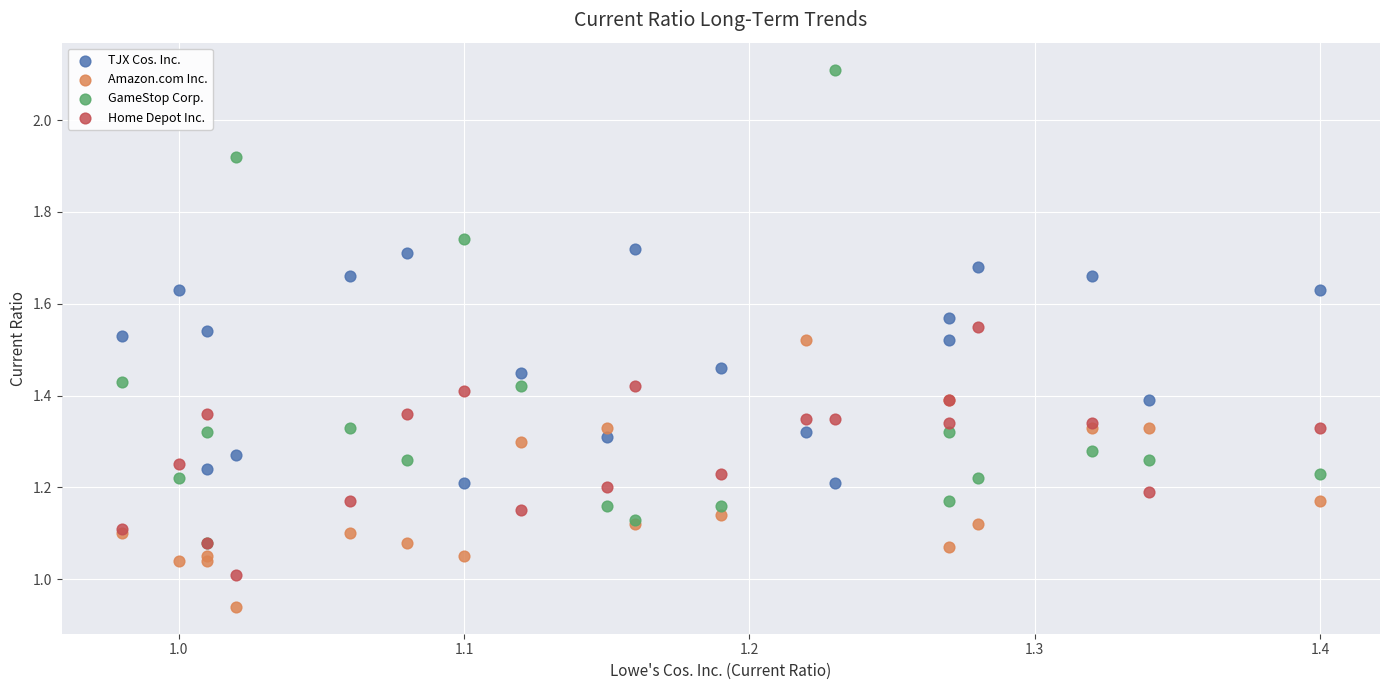

Which series has the widest spread of Y values?

GameStop Corp.